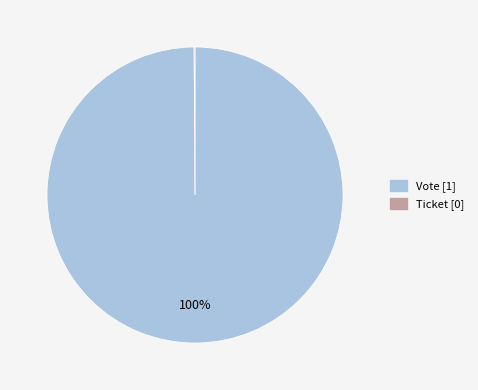

True or false: Vote accounts for 100% of the total.

True